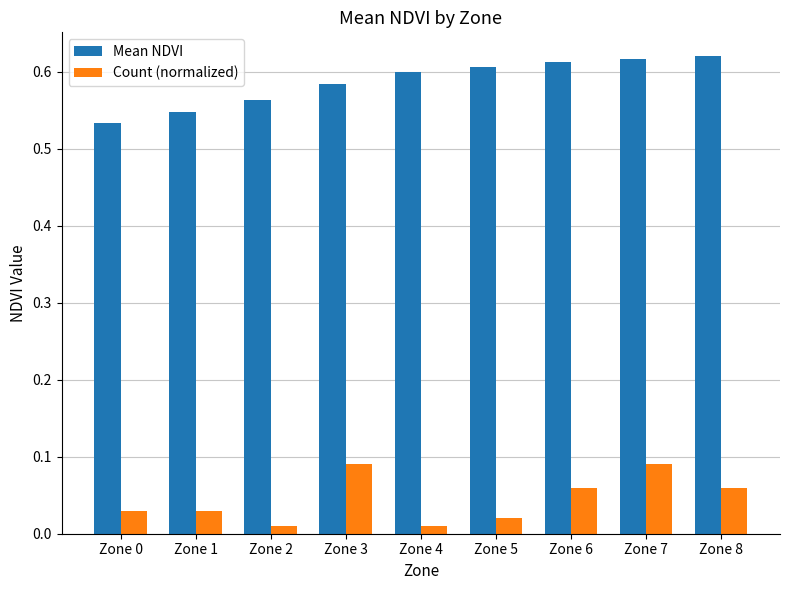

Does the chart contain any negative values?

No